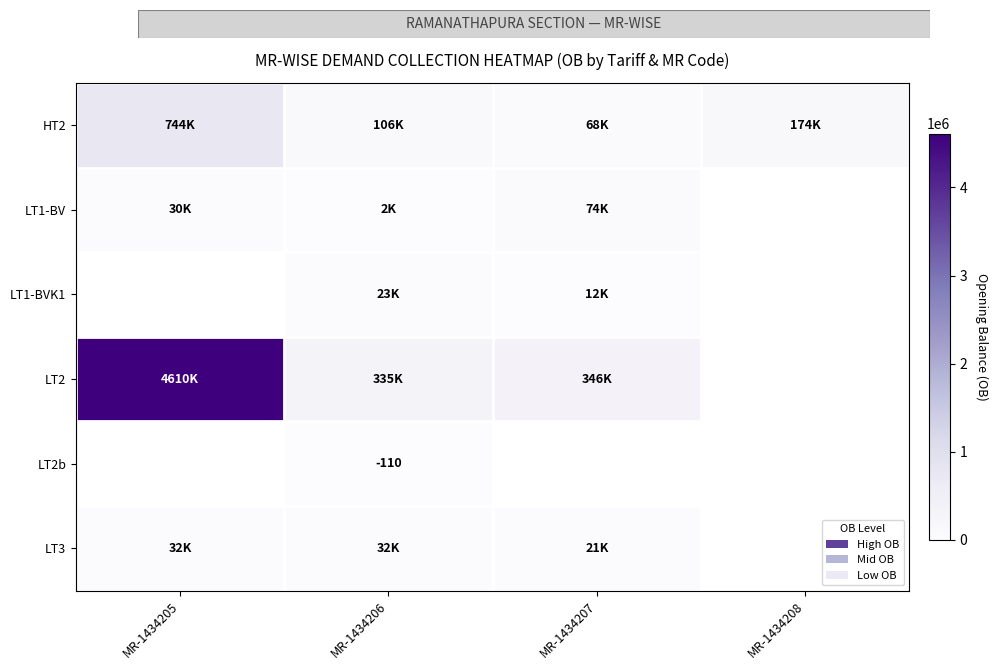

List the series in order of their peak value, lowest first.

LT2b, LT1-BVK1, LT3, LT1-BV, HT2, LT2